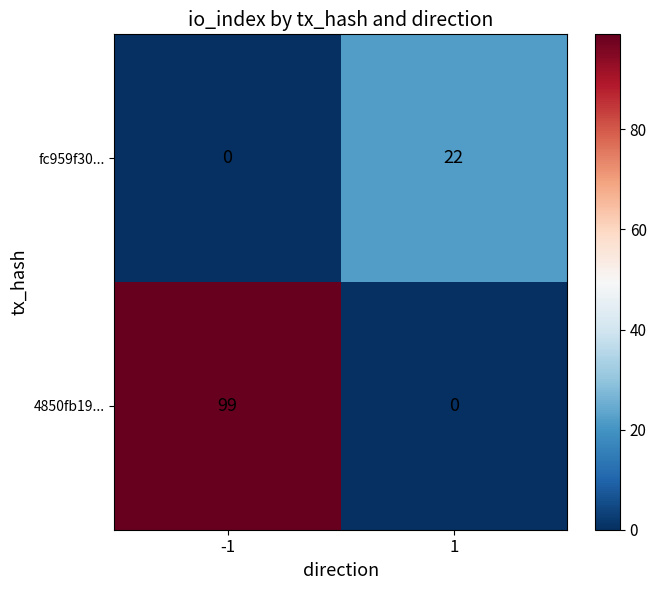

The 4850fb19... series shows 0 at 1. True or false?

True